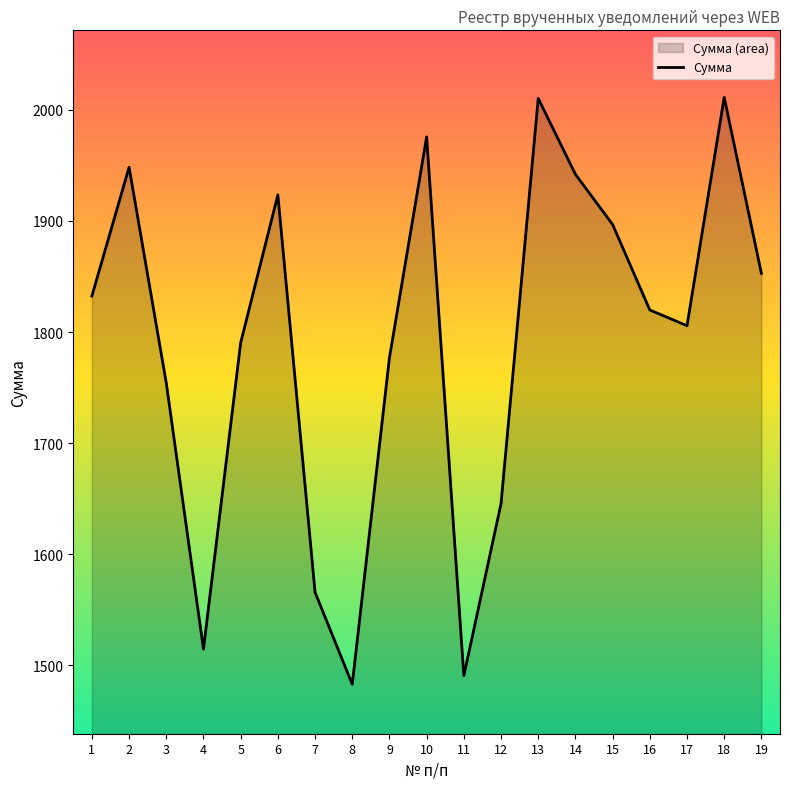

How many data points are above 1819?

10